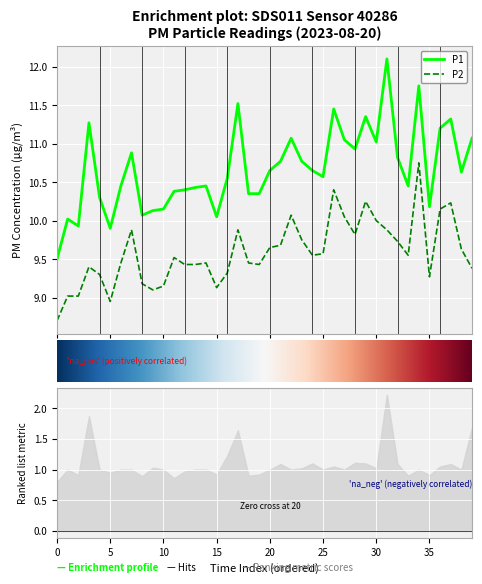

Rank the series by their average value, from lowest to highest.

P2, P1